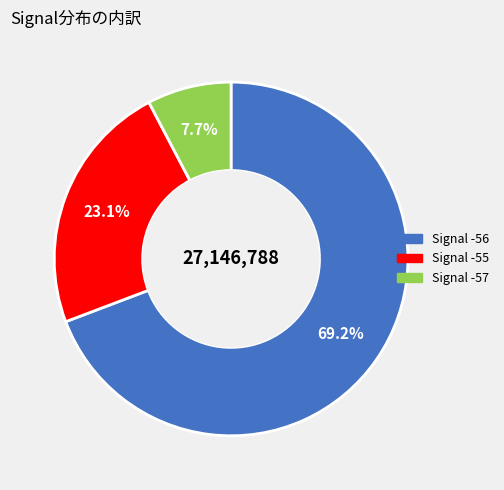

Does any single category account for the majority?

Yes